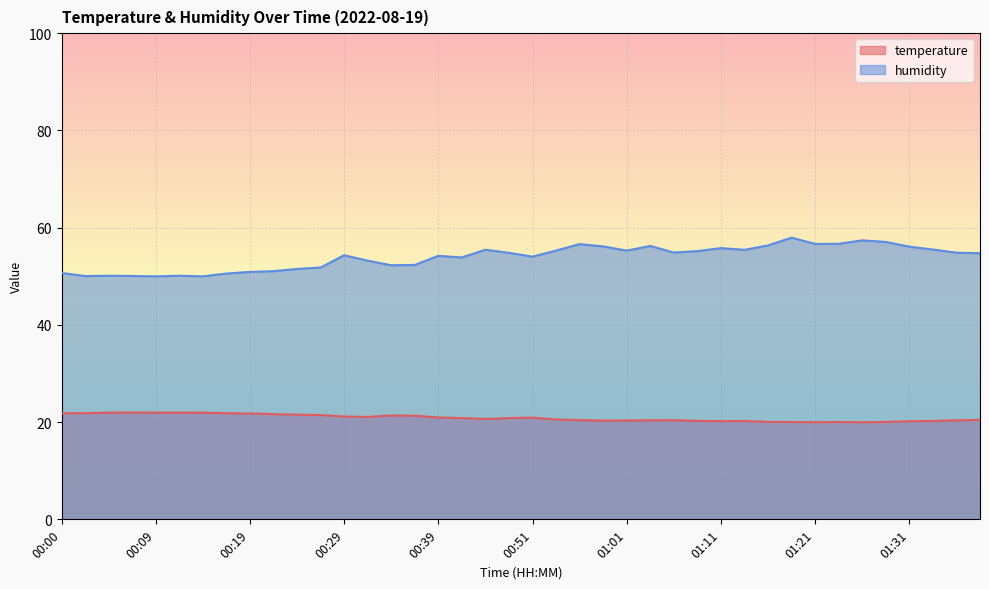

What position from the left is 01:06?

27